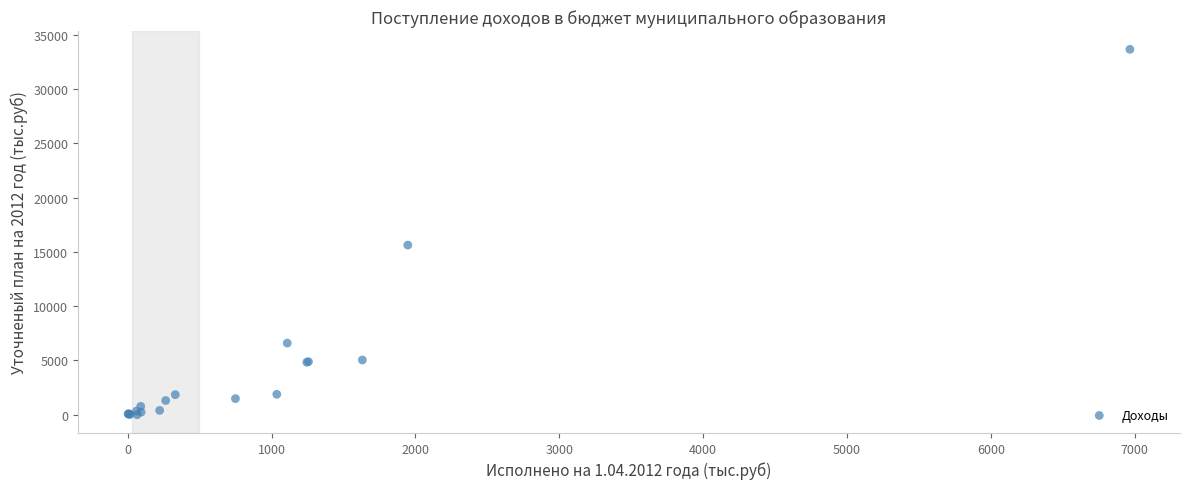

What Y value in the scatter plot is closest to 16829?

15628.0